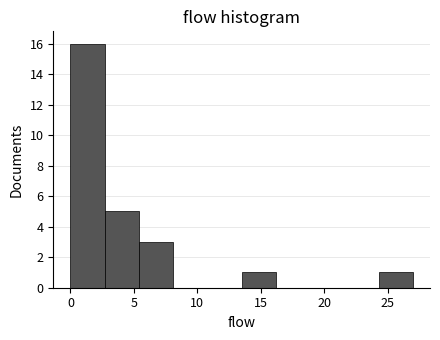

Over which range of the x-axis is the bar tallest?

0.0 to 2.7